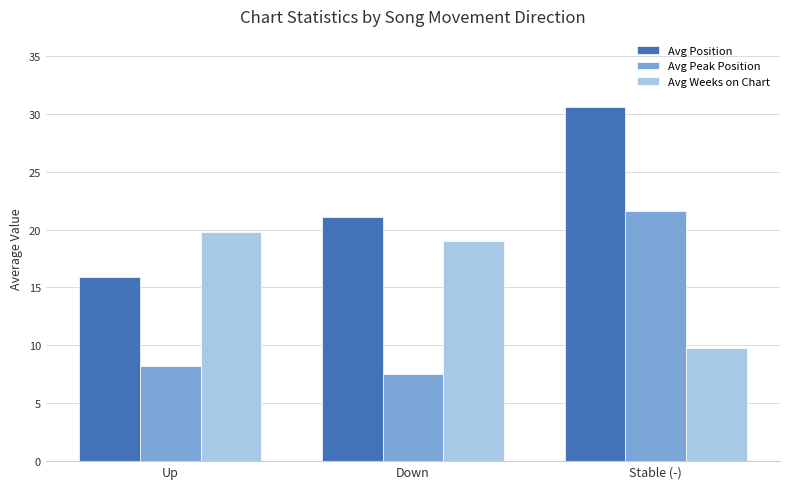

How many series are shown in this chart?

3